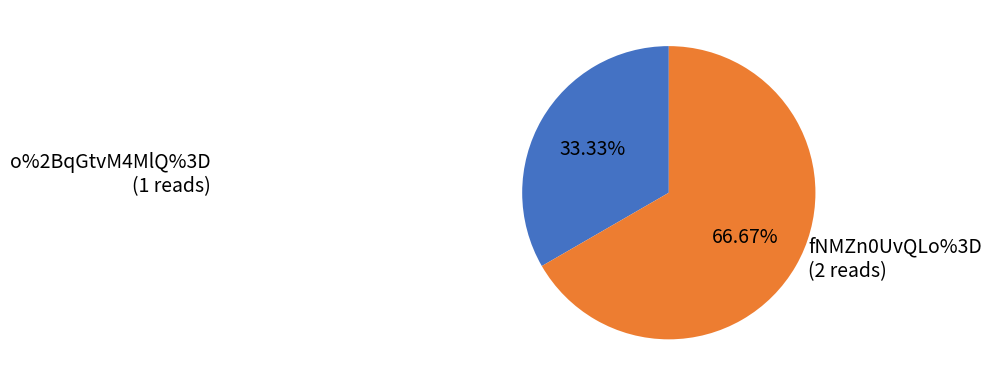

Is there a majority slice in this chart?

Yes